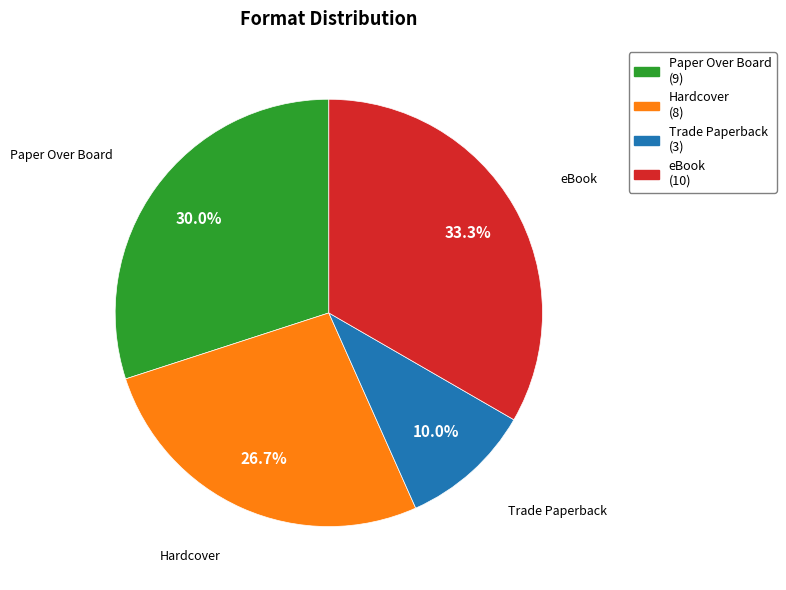

What is the largest slice in the pie chart?

eBook